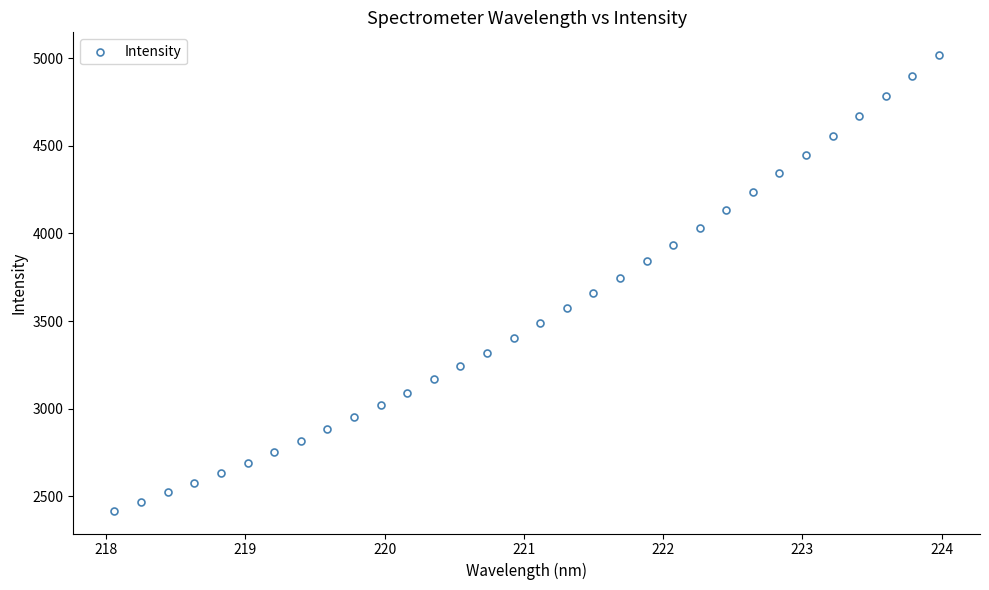

What is the range of X values (max minus min)?

5.9